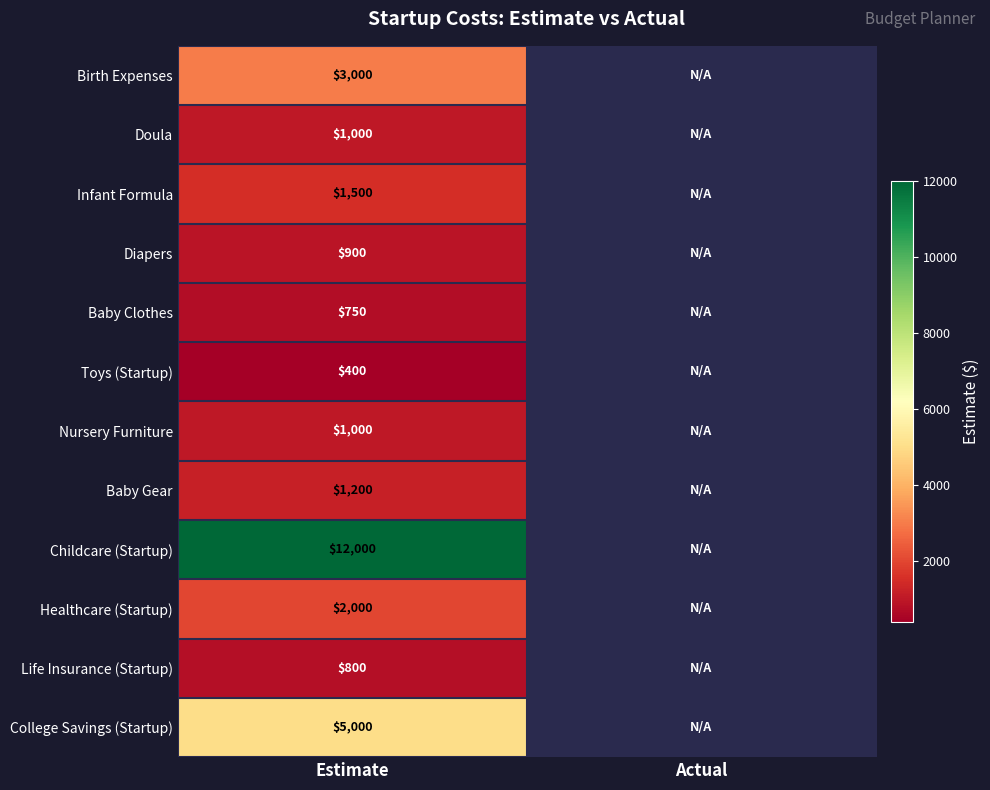

Is the value of Doula at Estimate greater than the value of Infant Formula at Estimate?

No